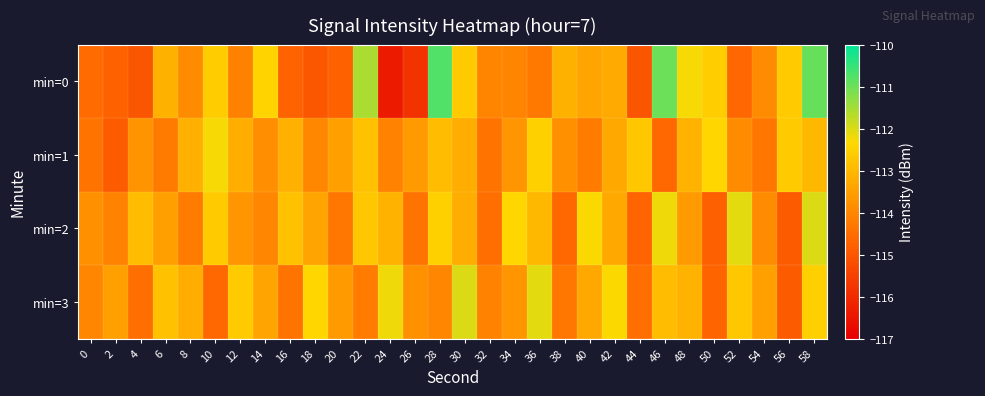

Reading left to right, extract all data points from this chart.

min=0: 0=-114.6	2=-114.8	4=-115.0	6=-113.1	8=-113.9	10=-112.6	12=-114.1	14=-112.4	16=-114.7	18=-115.0	20=-114.8	22=-111.6	24=-116.4	26=-115.8	28=-110.8	30=-112.6	32=-114.0	34=-114.0	36=-114.3	38=-113.1	40=-113.4	42=-113.3	44=-115.0	46=-111.0	48=-112.3	50=-112.6	52=-114.6	54=-113.9	56=-112.6	58=-110.9
min=1: 0=-114.4	2=-114.9	4=-113.7	6=-114.2	8=-113.2	10=-112.3	12=-113.2	14=-113.8	16=-113.2	18=-114.0	20=-113.5	22=-112.8	24=-114.1	26=-113.6	28=-112.9	30=-113.2	32=-114.4	34=-113.7	36=-112.5	38=-113.8	40=-114.2	42=-113.3	44=-112.7	46=-114.6	48=-113.1	50=-112.4	52=-113.9	54=-114.3	56=-112.6	58=-113.0
min=2: 0=-113.8	2=-114.1	4=-112.9	6=-113.5	8=-114.2	10=-112.6	12=-113.7	14=-114.0	16=-112.8	18=-113.4	20=-114.3	22=-112.7	24=-113.1	26=-114.4	28=-112.5	30=-113.2	32=-114.5	34=-112.4	36=-113.0	38=-114.6	40=-112.3	42=-113.3	44=-114.7	46=-112.2	48=-113.6	50=-114.8	52=-112.1	54=-113.9	56=-114.9	58=-112.0
min=3: 0=-114.0	2=-113.5	4=-114.5	6=-112.8	8=-113.2	10=-114.6	12=-112.6	14=-113.4	16=-114.4	18=-112.4	20=-113.6	22=-114.2	24=-112.2	26=-113.8	28=-114.0	30=-112.0	32=-114.1	34=-113.7	36=-112.1	38=-114.3	40=-113.3	42=-112.3	44=-114.5	46=-112.9	48=-113.1	50=-114.7	52=-112.7	54=-113.5	56=-114.9	58=-112.5